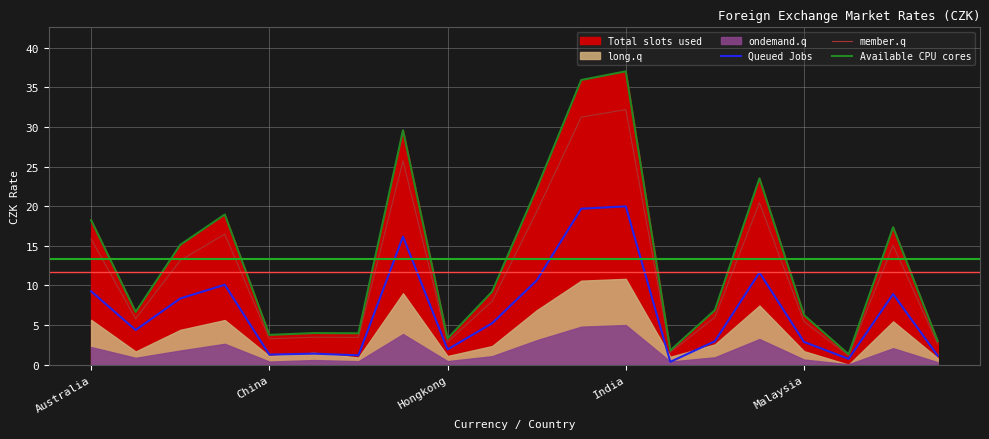

What is the label of the 2nd point from the left?

China